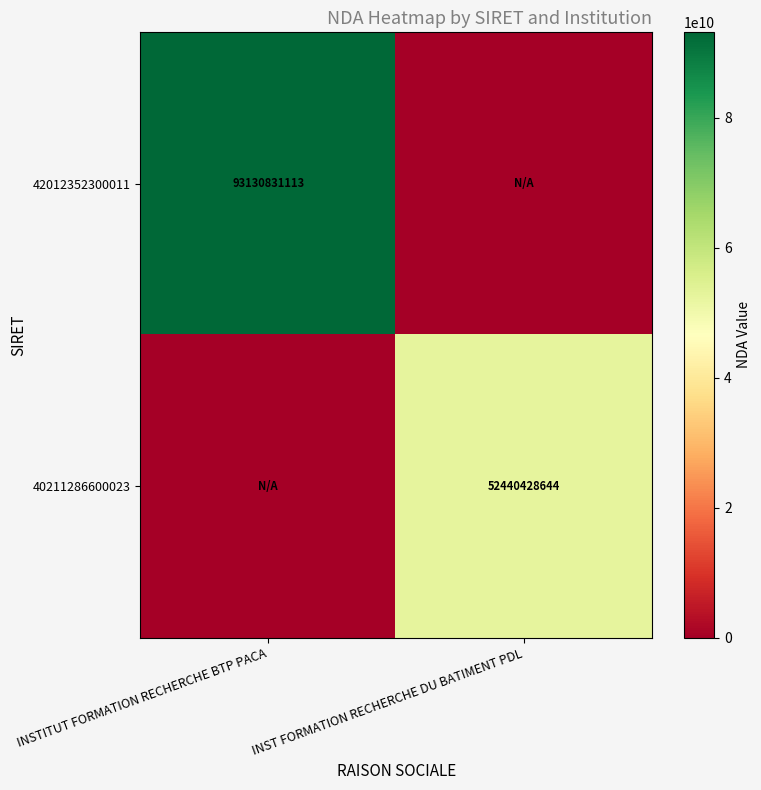

Is the value of 42012352300011 at INSTITUT FORMATION RECHERCHE BTP PACA greater than the value of 40211286600023 at INST FORMATION RECHERCHE DU BATIMENT PDL?

Yes